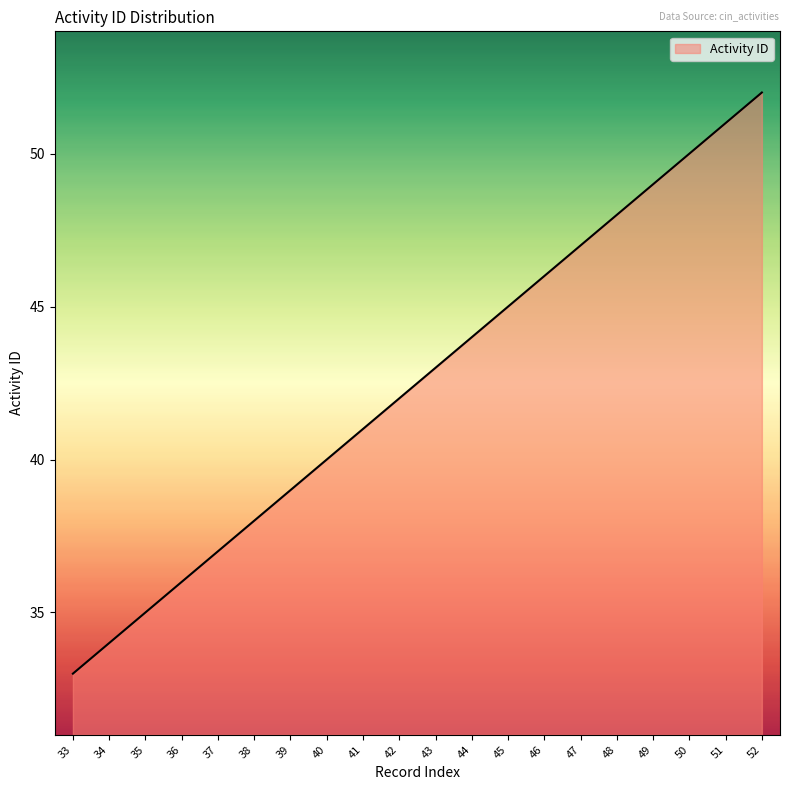

How many lines are shown in the chart?

1